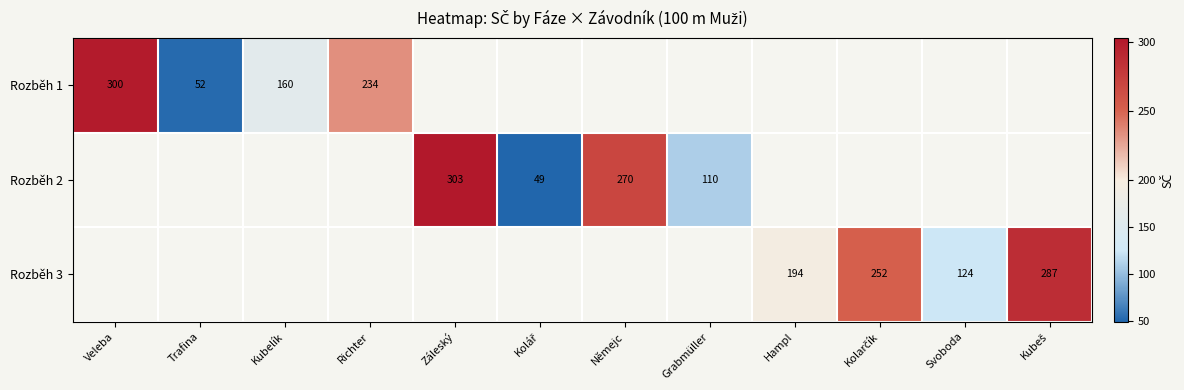

What is the greatest value displayed?

303.0